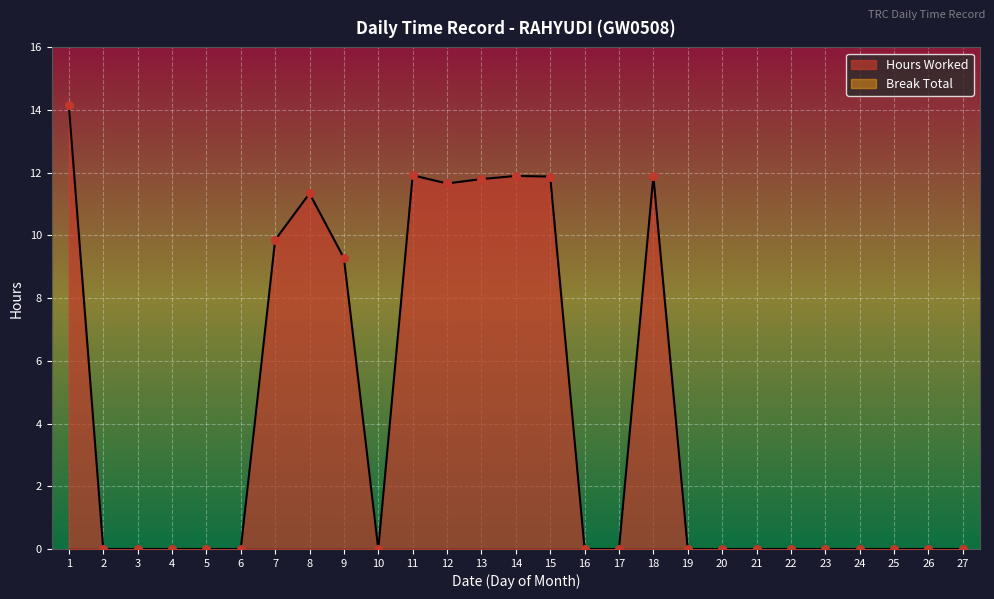

What is the change in value from 6 to 11?

+11.9